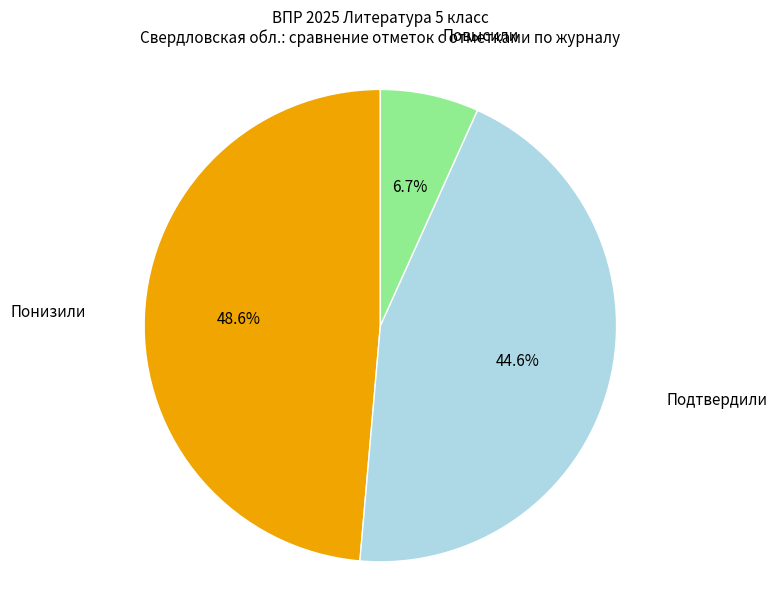

To the nearest percent, what is the difference between the Подтвердили and Повысили slice percentages?

38%